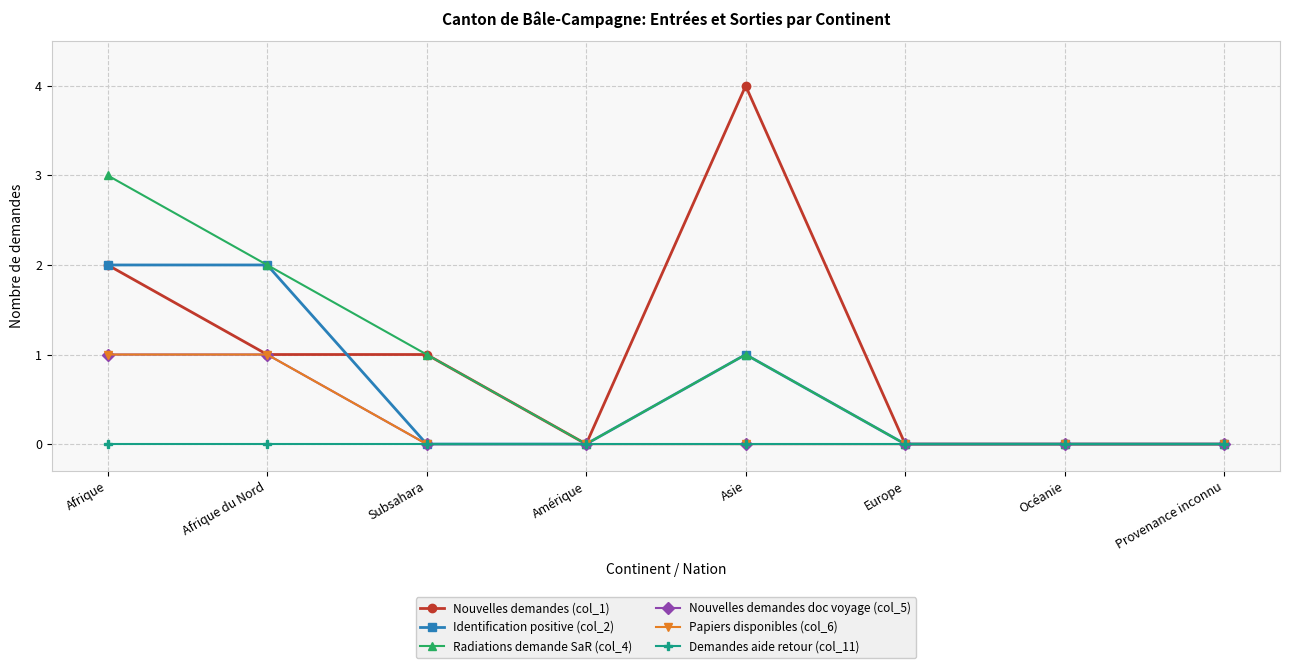

The value of Papiers disponibles (col_6) at Asie is 0. True or false?

True